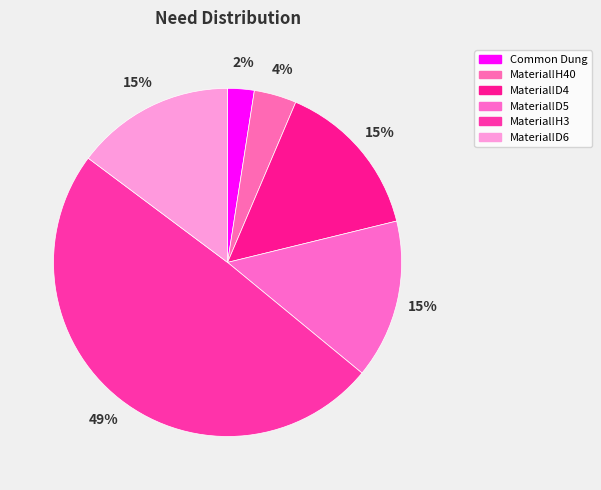

To the nearest percent, what is the combined percentage of Common Dung and Material!D6?

17%